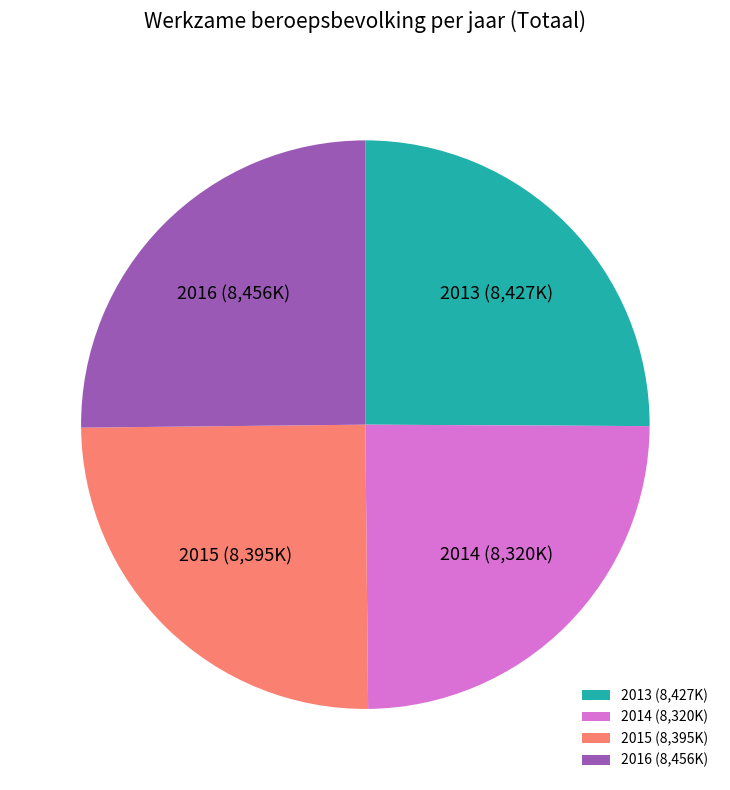

The 2013 (8,427K) slice represents 19% of the pie. True or false?

False